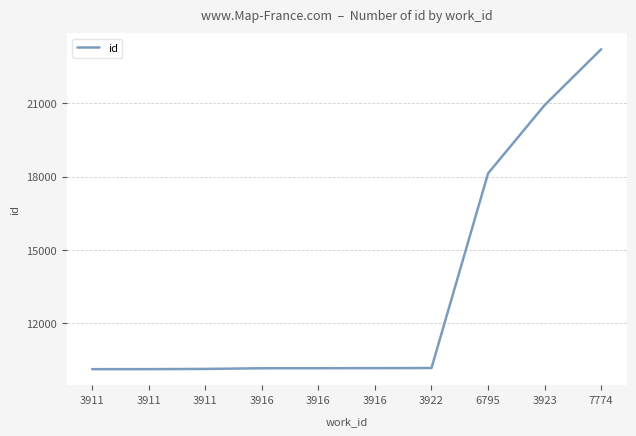

Which category has the highest value across all series?

7774